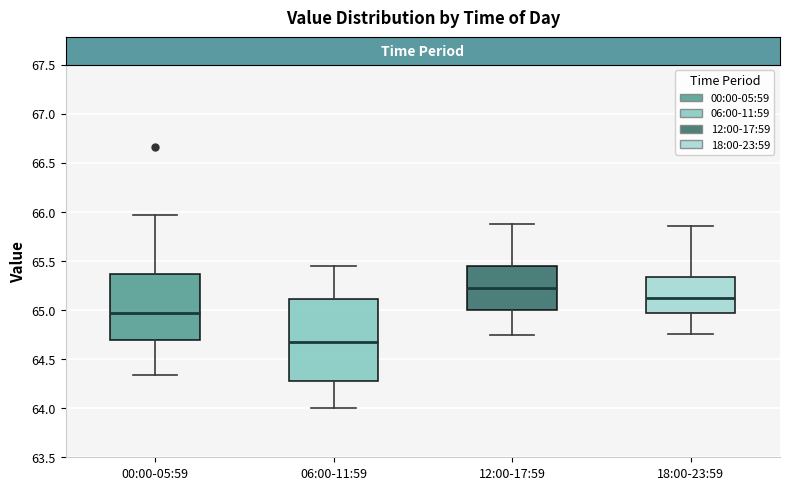

Reading left to right, read every box against the y-axis: the position of its median line, the range the box covers, and the ends of its whiskers. The values are not printed on the chart, so give them approximately, as read against the axis.

00:00-05:59: median 64.95, box 64.70 to 65.35, whiskers 64.35 to 65.95
06:00-11:59: median 64.65, box 64.30 to 65.10, whiskers 64.00 to 65.45
12:00-17:59: median 65.25, box 65.00 to 65.45, whiskers 64.75 to 65.90
18:00-23:59: median 65.10, box 64.95 to 65.35, whiskers 64.75 to 65.85